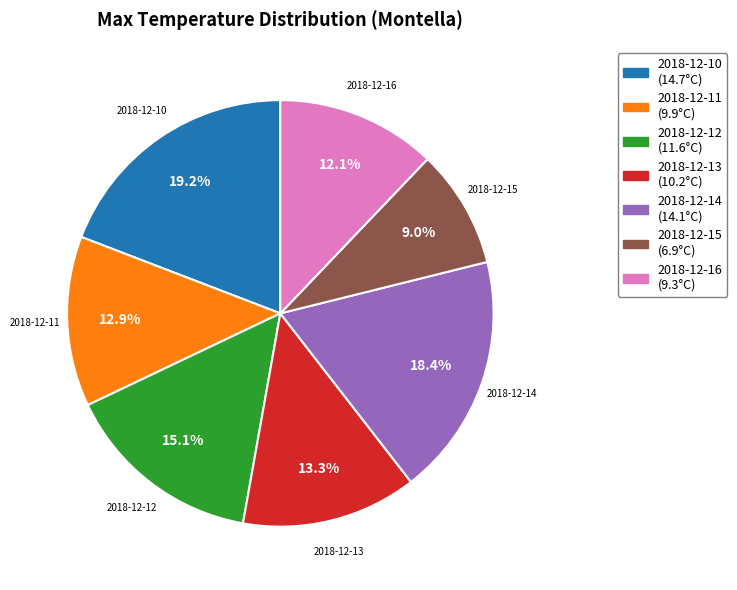

Approximately how many times larger is the value at 2018-12-13 compared to 2018-12-10?

0.7